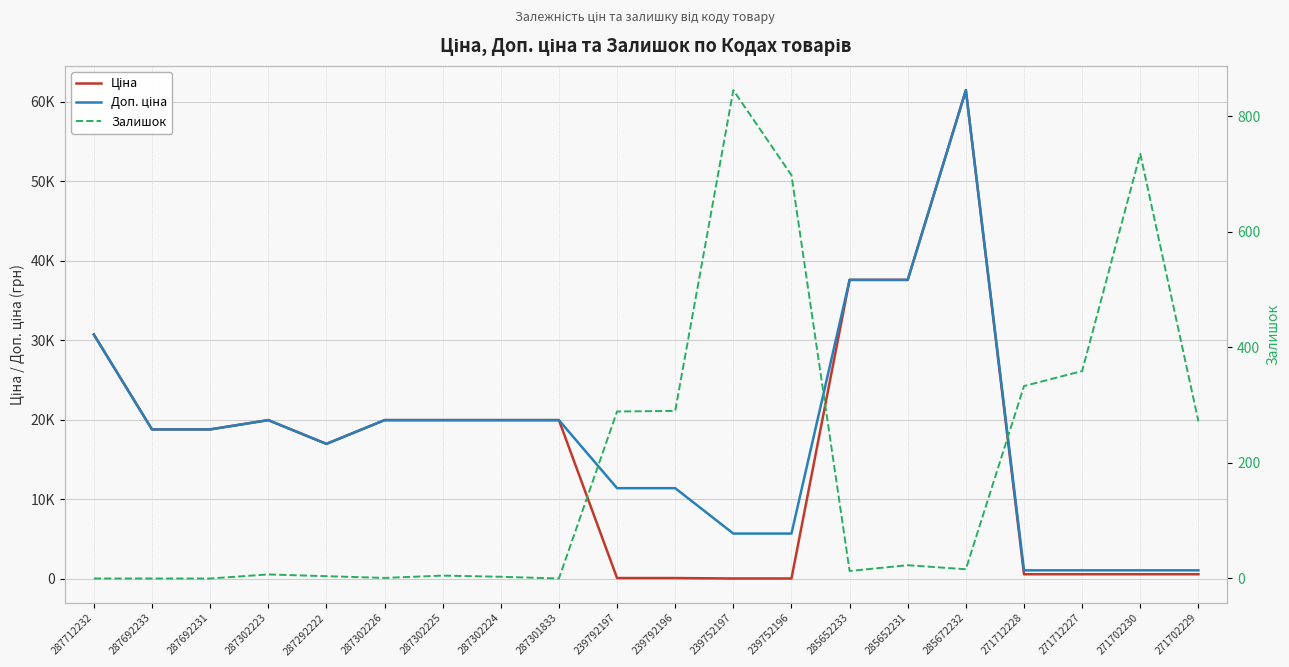

What is the lowest value of the Ціна series?

57.0